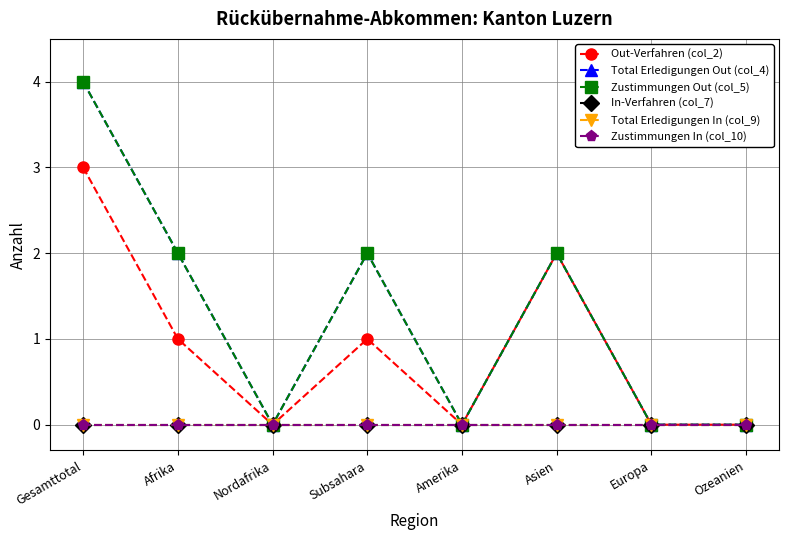

Rank the series at Amerika from highest to lowest value.

Out-Verfahren (col_2), Total Erledigungen Out (col_4), Zustimmungen Out (col_5), In-Verfahren (col_7), Total Erledigungen In (col_9), Zustimmungen In (col_10)